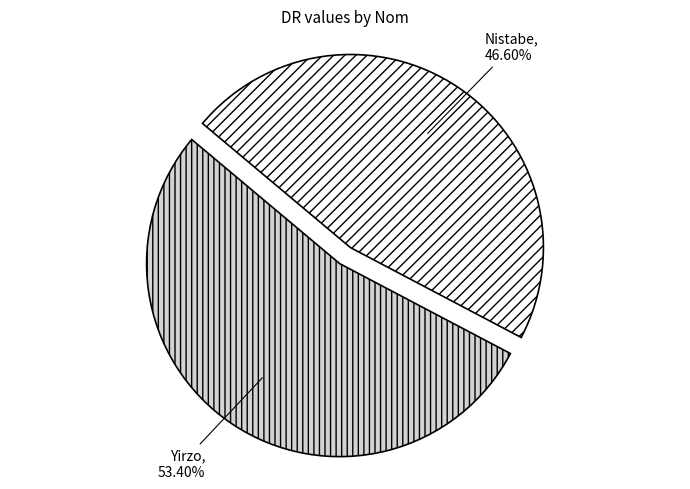

Rank the categories by value from highest to lowest.

Yirzo, Nistabe